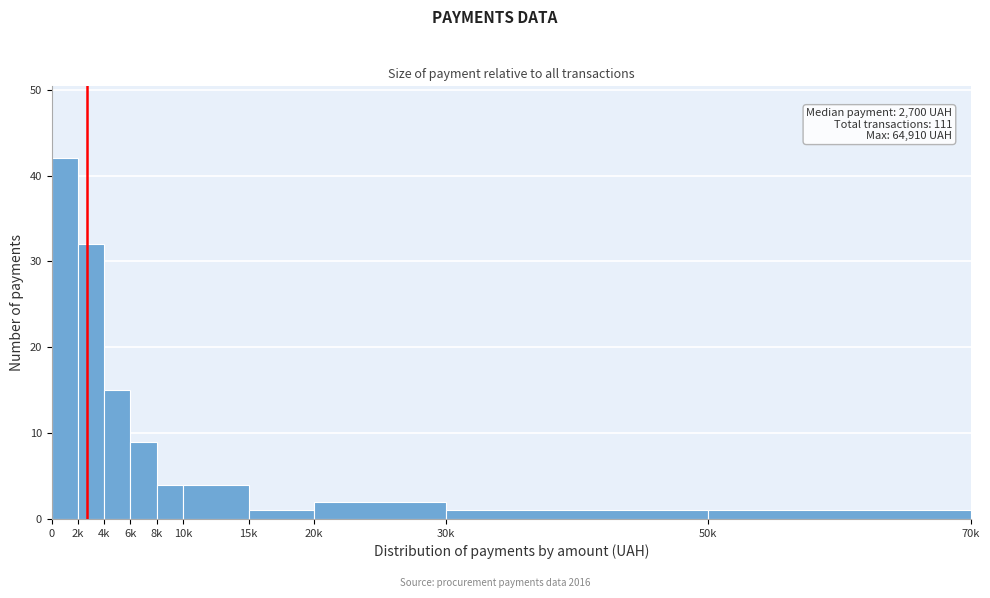

Reading left to right, transcribe all the data shown in this chart.

42	32	15	9	4	4	1	2	1	1